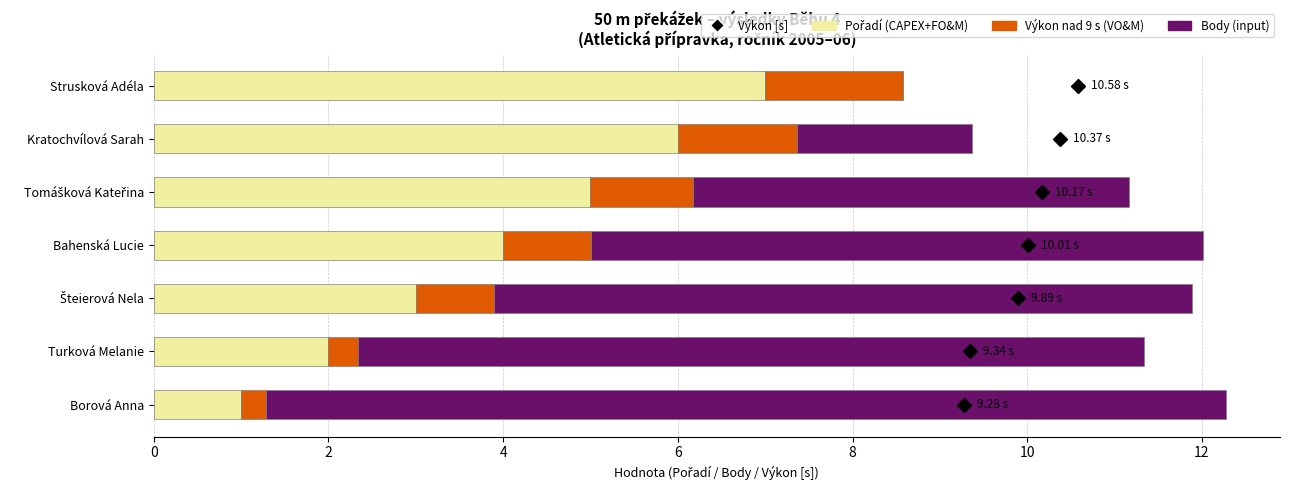

What is the total value across all series at Kratochvílová Sarah?

9.4